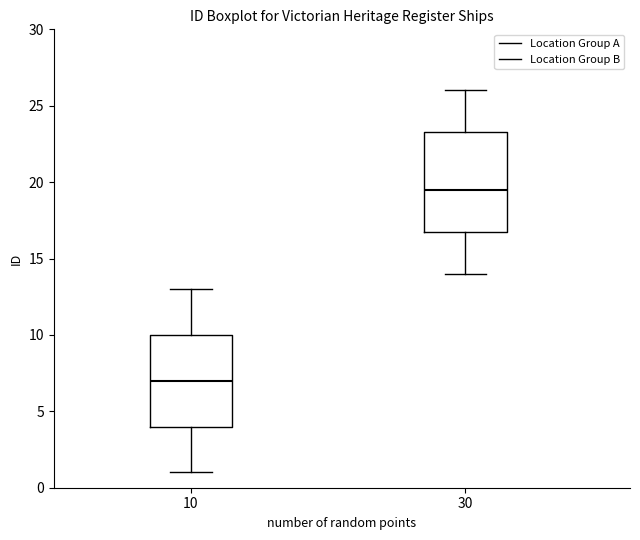

Which box has the highest median line?

30